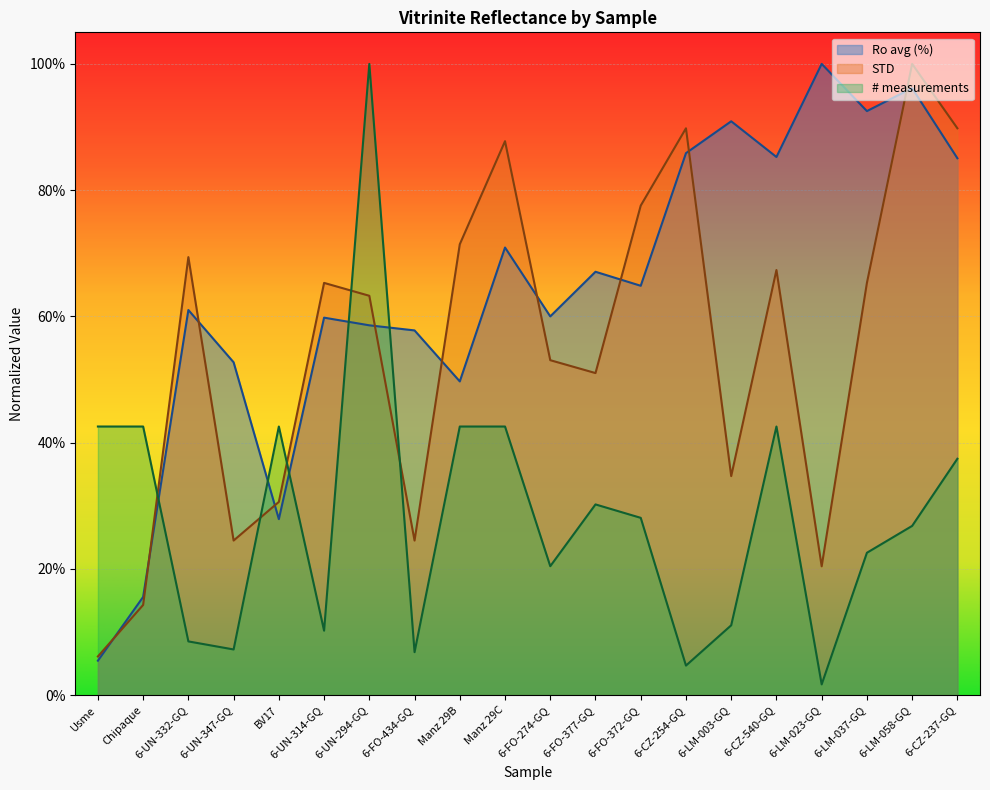

Reading left to right, transcribe all the data shown in this chart.

Ro avg (%): Usme=0.1	Chipaque=0.2	6-UN-332-GQ=0.6	6-UN-347-GQ=0.5	BV17=0.3	6-UN-314-GQ=0.6	6-UN-294-GQ=0.6	6-FO-434-GQ=0.6	Manz 29B=0.5	Manz 29C=0.7	6-FO-274-GQ=0.6	6-FO-377-GQ=0.7	6-FO-372-GQ=0.6	6-CZ-254-GQ=0.9	6-LM-003-GQ=0.9	6-CZ-540-GQ=0.9	6-LM-023-GQ=1.0	6-LM-037-GQ=0.9	6-LM-058-GQ=1.0	6-CZ-237-GQ=0.9
STD: Usme=0.1	Chipaque=0.1	6-UN-332-GQ=0.7	6-UN-347-GQ=0.2	BV17=0.3	6-UN-314-GQ=0.7	6-UN-294-GQ=0.6	6-FO-434-GQ=0.2	Manz 29B=0.7	Manz 29C=0.9	6-FO-274-GQ=0.5	6-FO-377-GQ=0.5	6-FO-372-GQ=0.8	6-CZ-254-GQ=0.9	6-LM-003-GQ=0.3	6-CZ-540-GQ=0.7	6-LM-023-GQ=0.2	6-LM-037-GQ=0.7	6-LM-058-GQ=1.0	6-CZ-237-GQ=0.9
# measurements: Usme=0.4	Chipaque=0.4	6-UN-332-GQ=0.1	6-UN-347-GQ=0.1	BV17=0.4	6-UN-314-GQ=0.1	6-UN-294-GQ=1.0	6-FO-434-GQ=0.1	Manz 29B=0.4	Manz 29C=0.4	6-FO-274-GQ=0.2	6-FO-377-GQ=0.3	6-FO-372-GQ=0.3	6-CZ-254-GQ=0.0	6-LM-003-GQ=0.1	6-CZ-540-GQ=0.4	6-LM-023-GQ=0.0	6-LM-037-GQ=0.2	6-LM-058-GQ=0.3	6-CZ-237-GQ=0.4